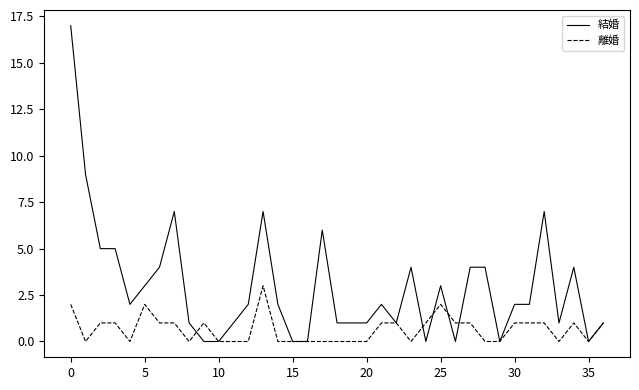

Which series has the largest total across all categories?

結婚